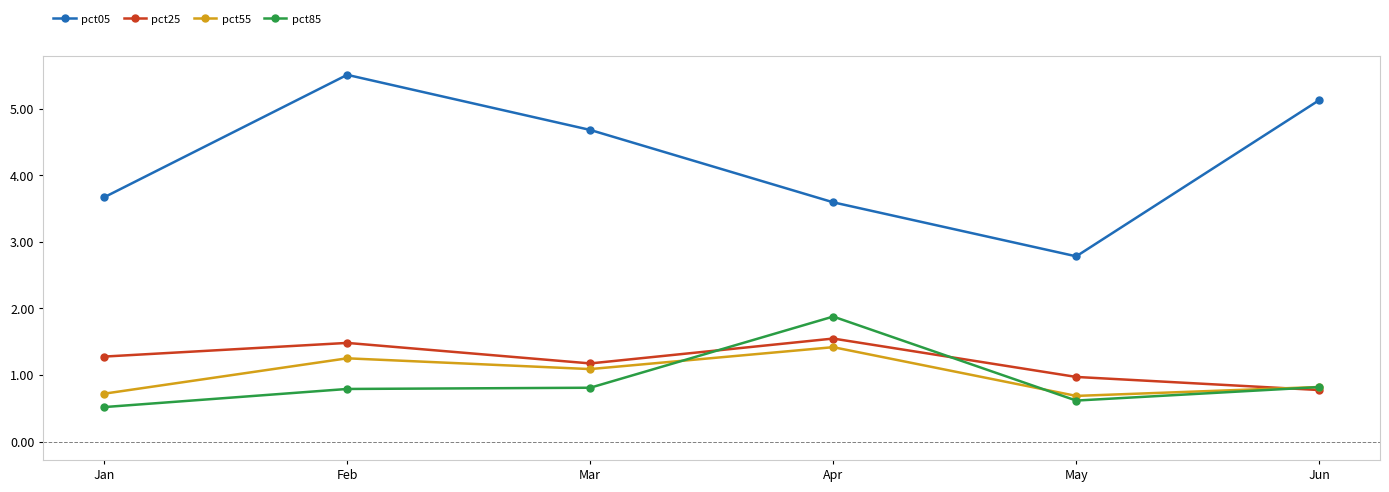

What is the highest value of the pct25 series?

1.5